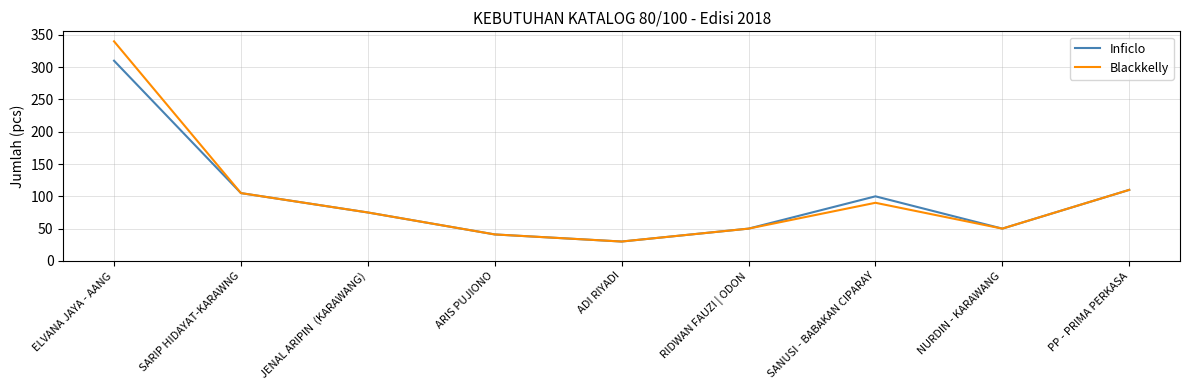

Reading left to right, extract all data points from this chart.

Inficlo: ELVANA JAYA - AANG=310	SARIP HIDAYAT-KARAWNG=105	JENAL ARIPIN  (KARAWANG)=75	ARIS PUJIONO=41	ADI RIYADI=30	RIDWAN FAUZI | ODON=50	SANUSI - BABAKAN CIPARAY=100	NURDIN - KARAWANG=50	PP - PRIMA PERKASA=110
Blackkelly: ELVANA JAYA - AANG=340	SARIP HIDAYAT-KARAWNG=105	JENAL ARIPIN  (KARAWANG)=75	ARIS PUJIONO=41	ADI RIYADI=30	RIDWAN FAUZI | ODON=50	SANUSI - BABAKAN CIPARAY=90	NURDIN - KARAWANG=50	PP - PRIMA PERKASA=110